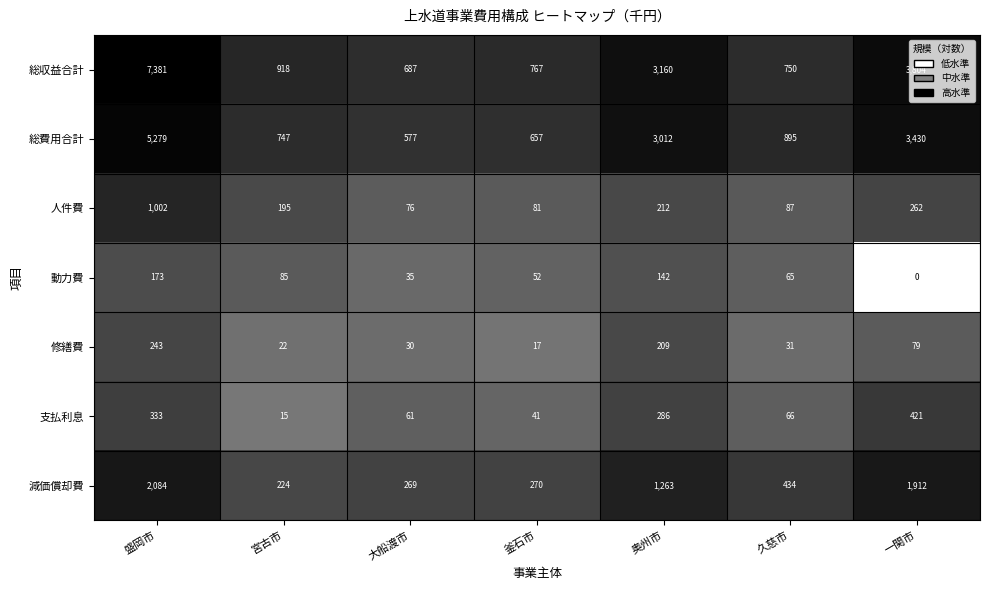

List the series in order of their peak value, highest first.

総収益合計, 総費用合計, 減価償却費, 人件費, 支払利息, 修繕費, 動力費